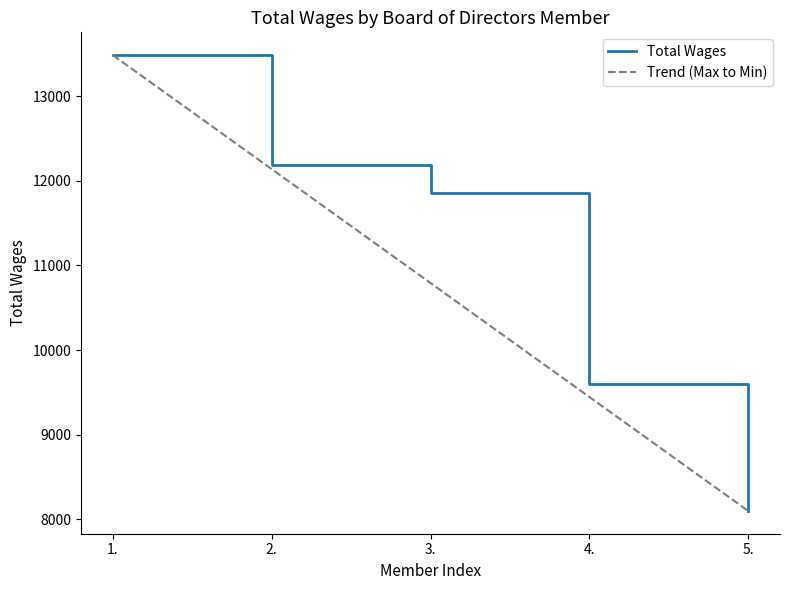

Rank the categories by Total Wages value from highest to lowest.

1., 2., 3., 4., 5.